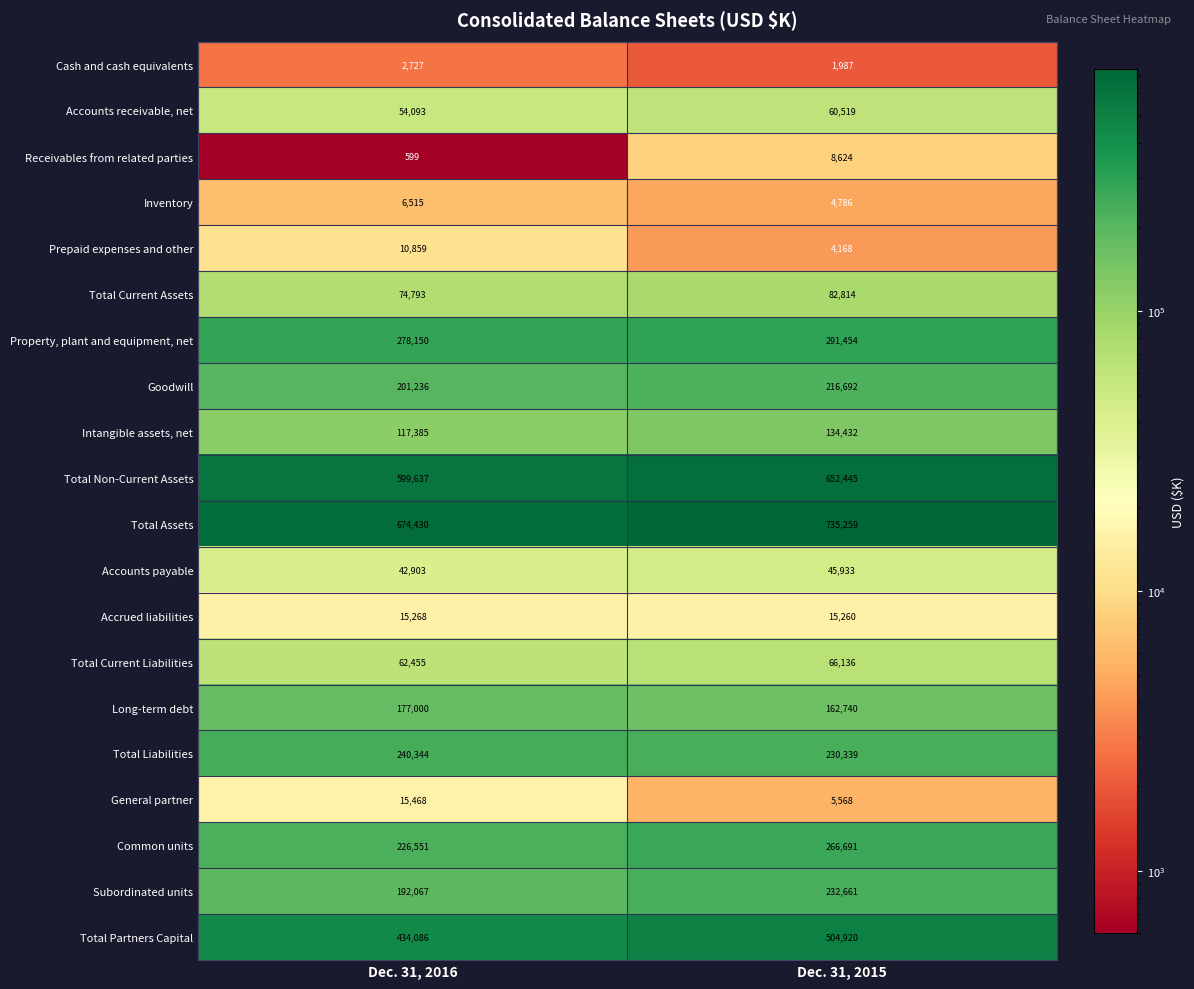

Which category has the highest value across all series?

Dec. 31, 2015